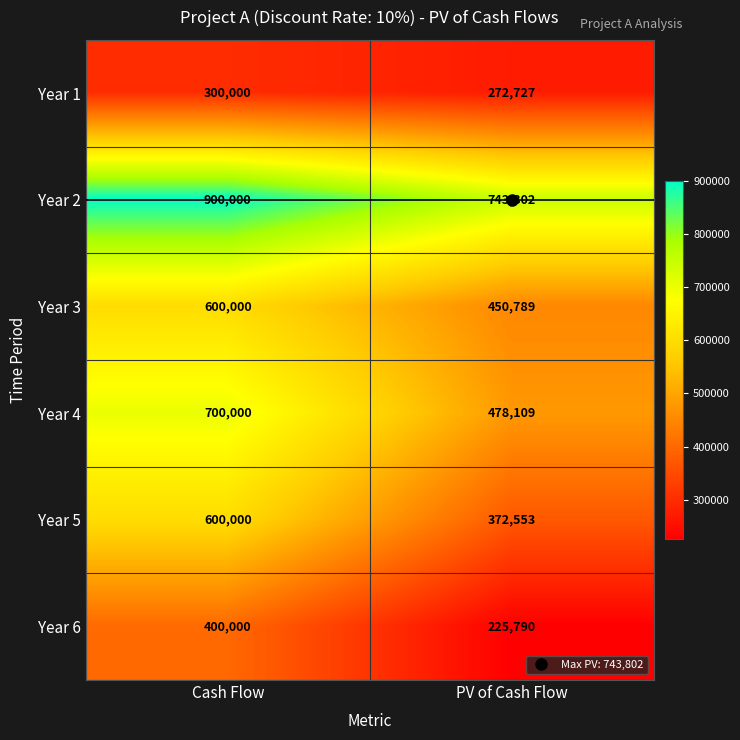

At which category is the sum across all series the highest?

Cash Flow